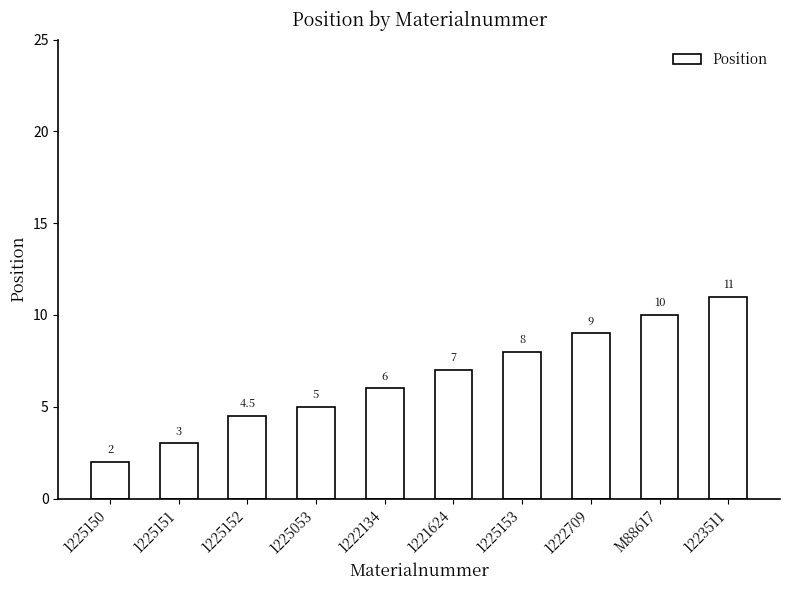

What is the difference between the maximum and minimum values?

9.0